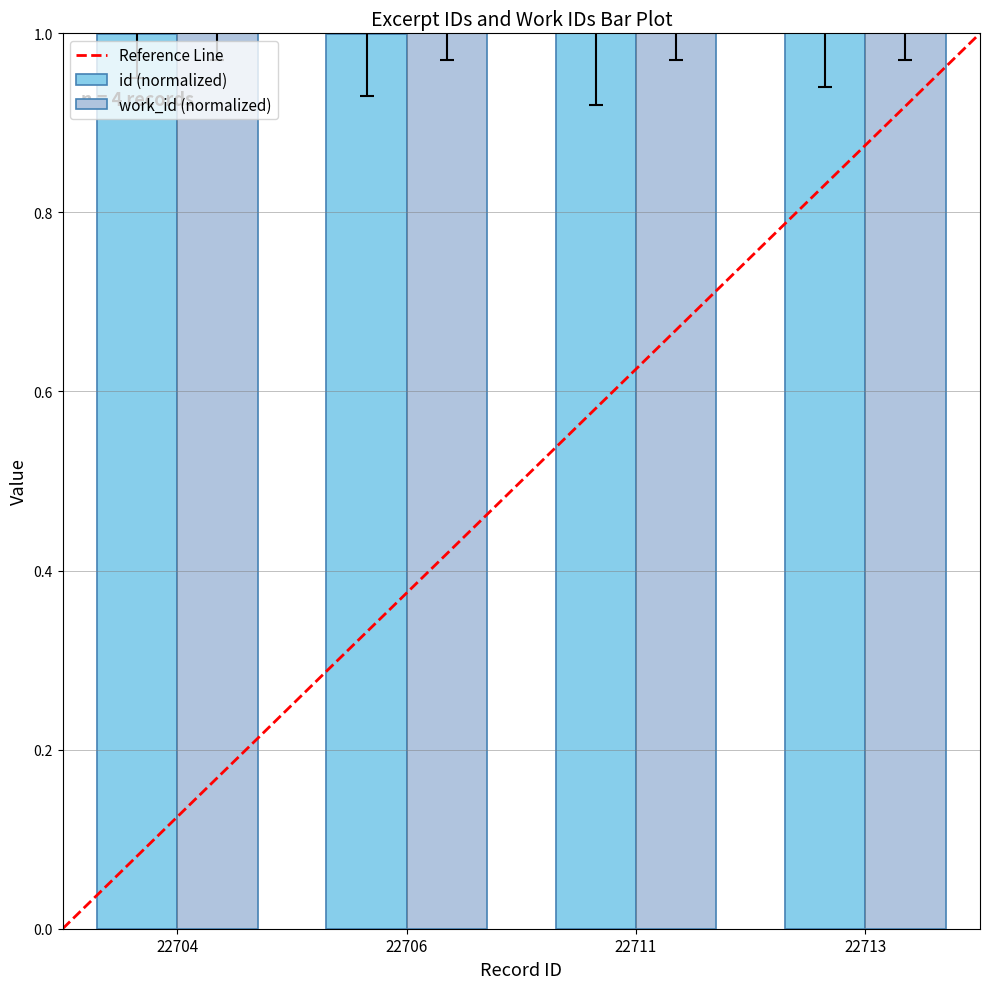

How many bars are there in total?

8